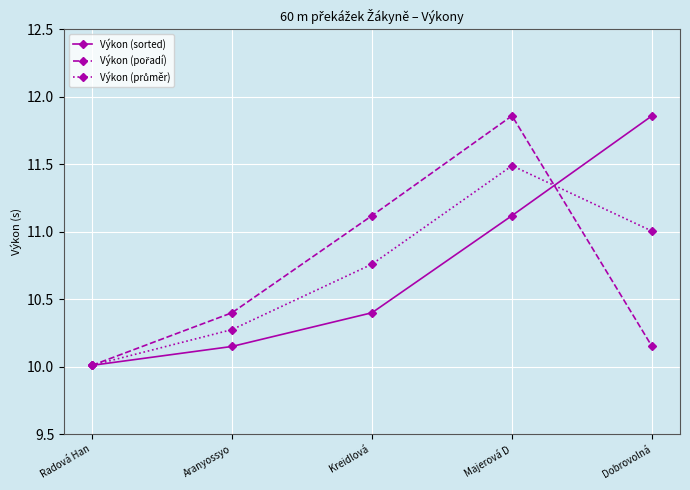

The value of Výkon (sorted) at Dobrovolná is 7.3. True or false?

False